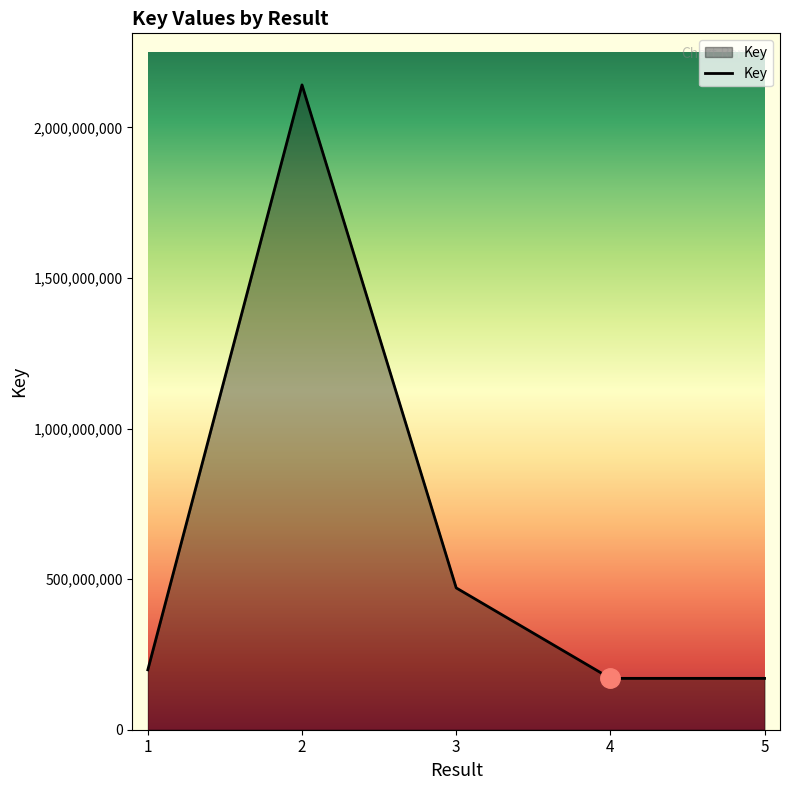

What is the difference between the second highest and second lowest values?

300389843